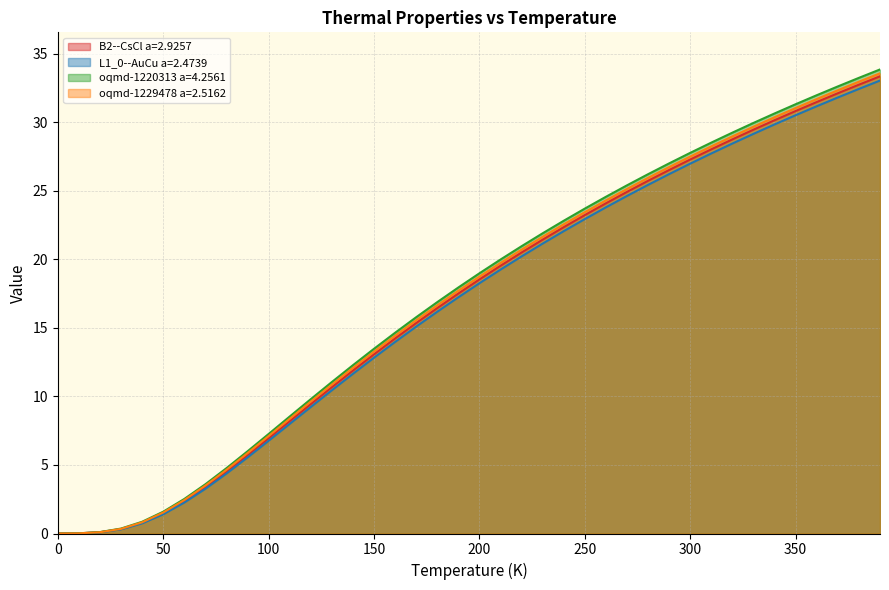

List the series in order of their overall mean, highest first.

oqmd-1220313 a=4.2561, oqmd-1229478 a=2.5162, B2--CsCl a=2.9257, L1_0--AuCu a=2.4739